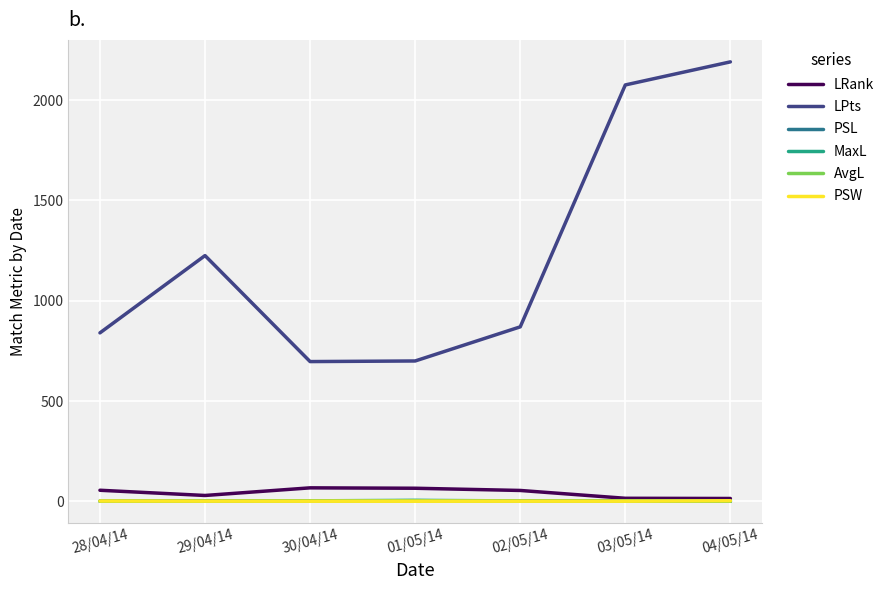

What position from the left is 29/04/14?

2